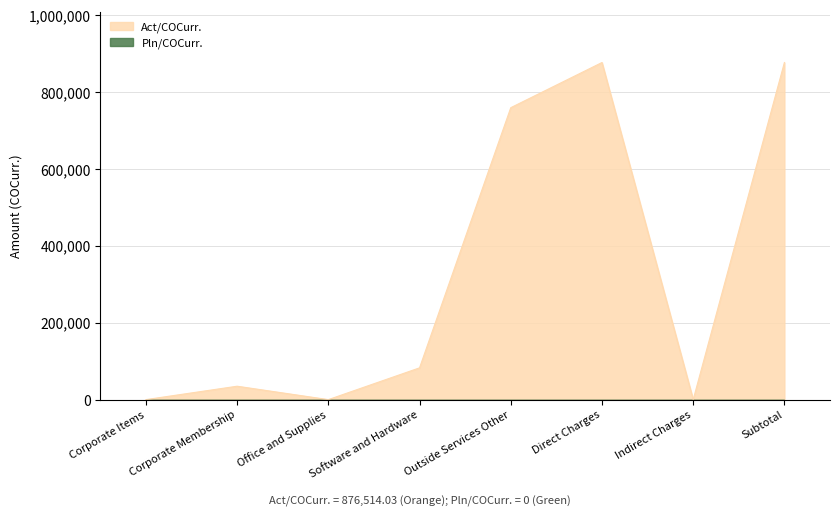

How many series are shown in this chart?

2